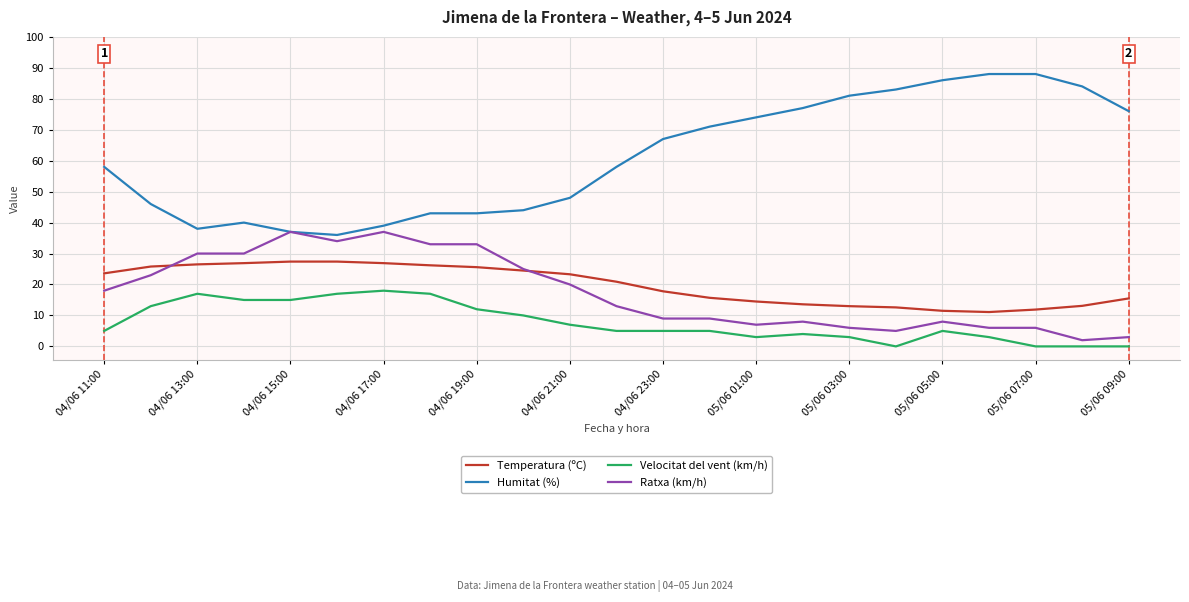

What is the minimum value for Temperatura (ºC)?

11.1